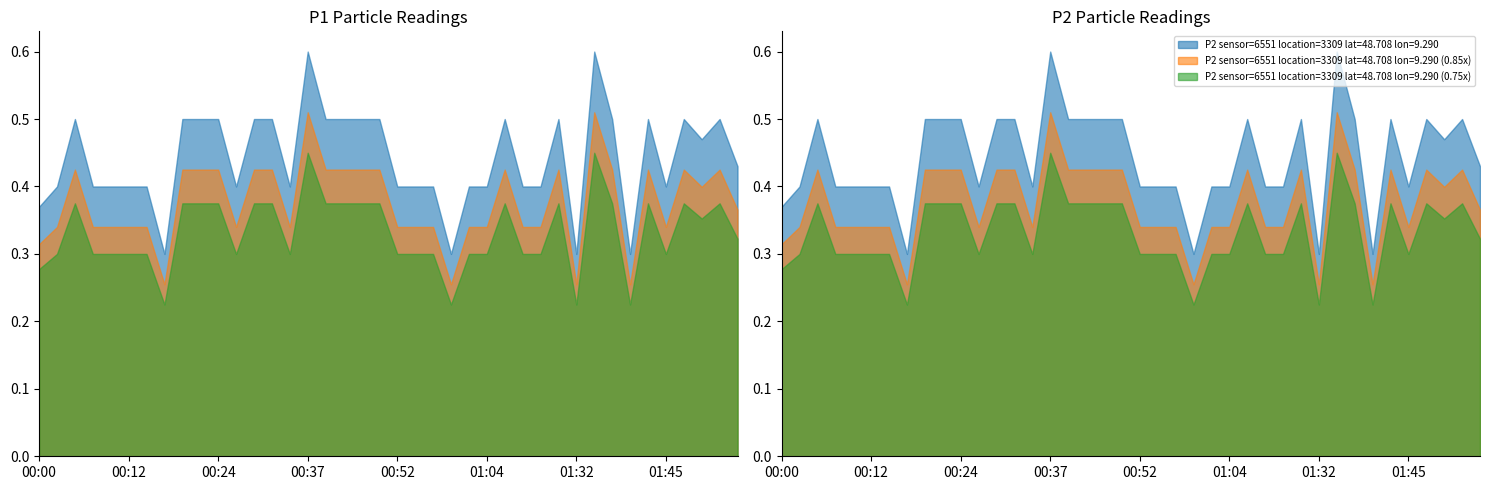

True or false: P2 sensor=6551 location=3309 lat=48.708 lon=9.290 (0.75x) and P2 sensor=6551 location=3309 lat=48.708 lon=9.290 intersect in this chart.

False